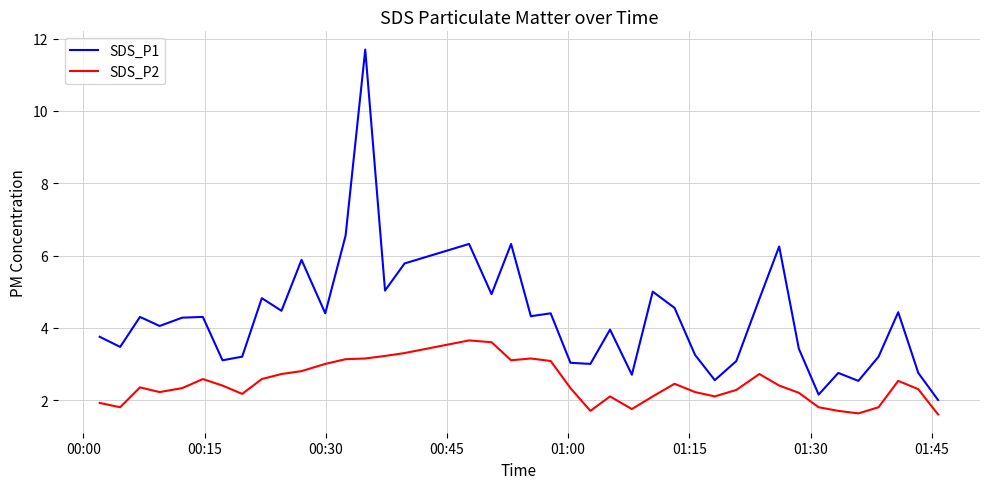

How many lines are shown in the chart?

2